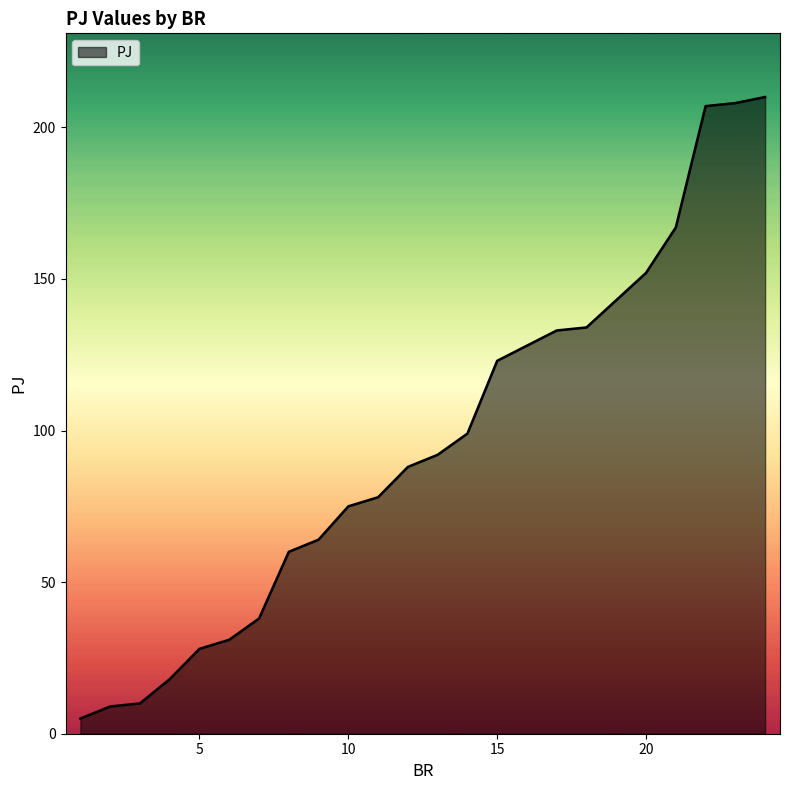

What is the smallest value displayed?

5